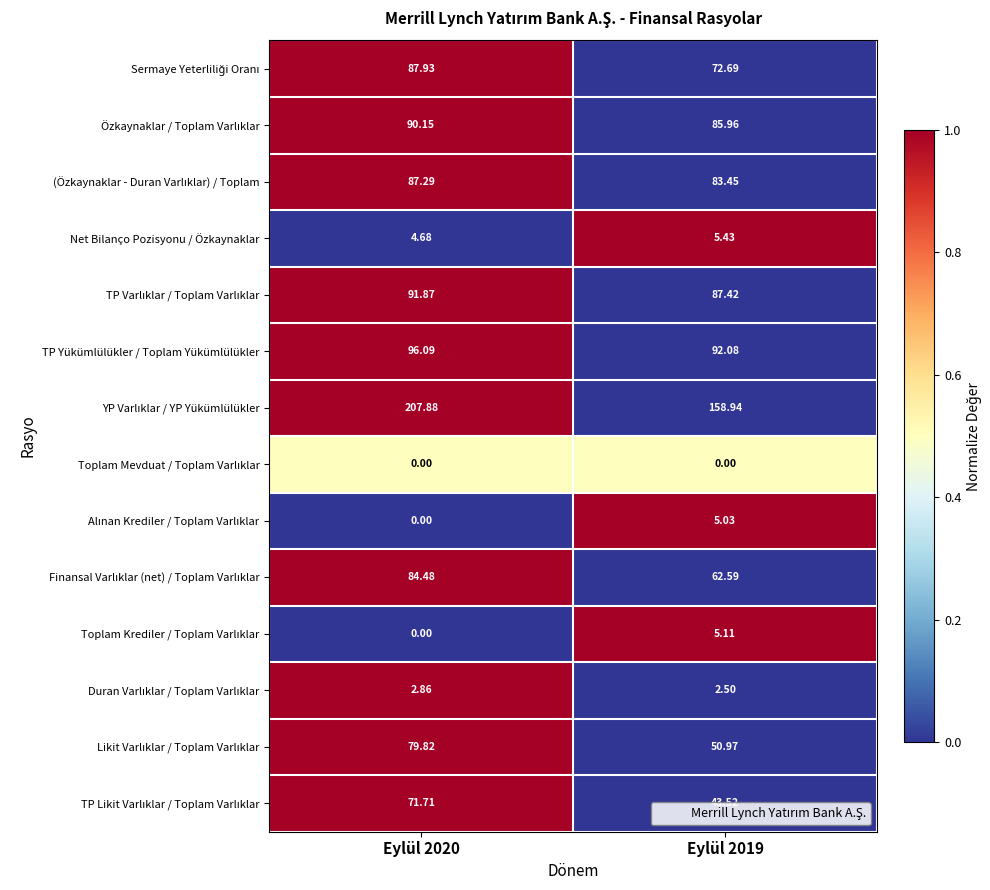

How many categories are shown in the chart?

2